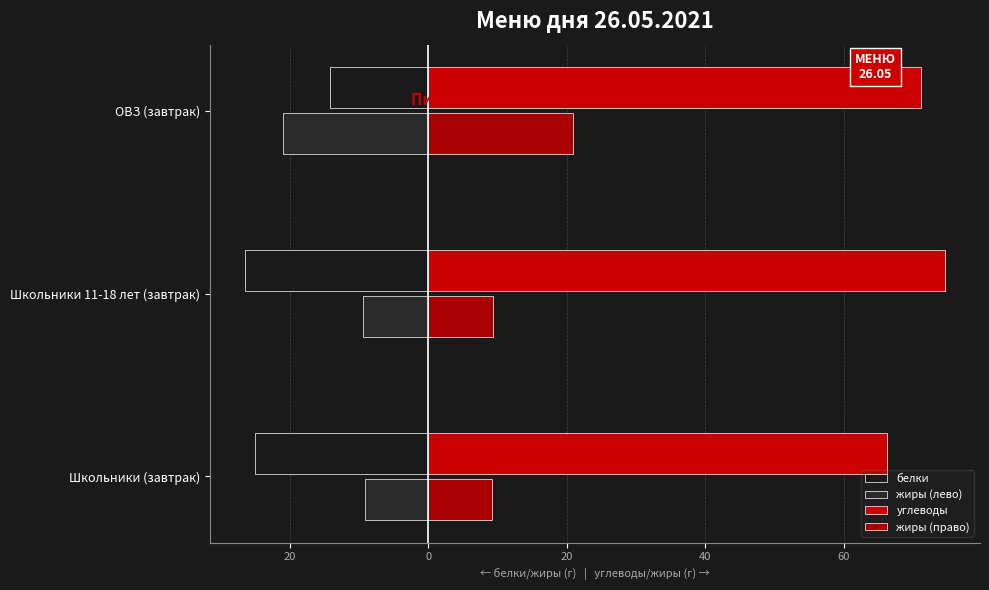

Are the bars horizontal?

Yes